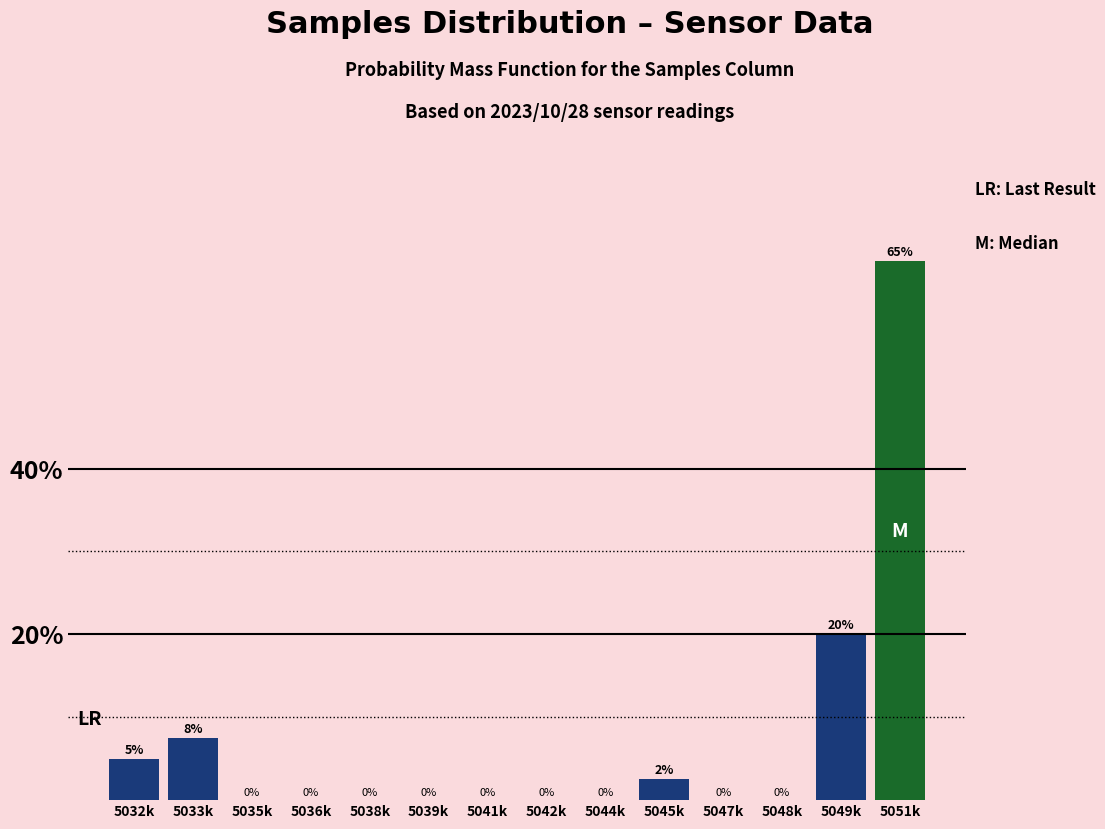

The chart shows a value of 65.0 at 5051k. True or false?

True